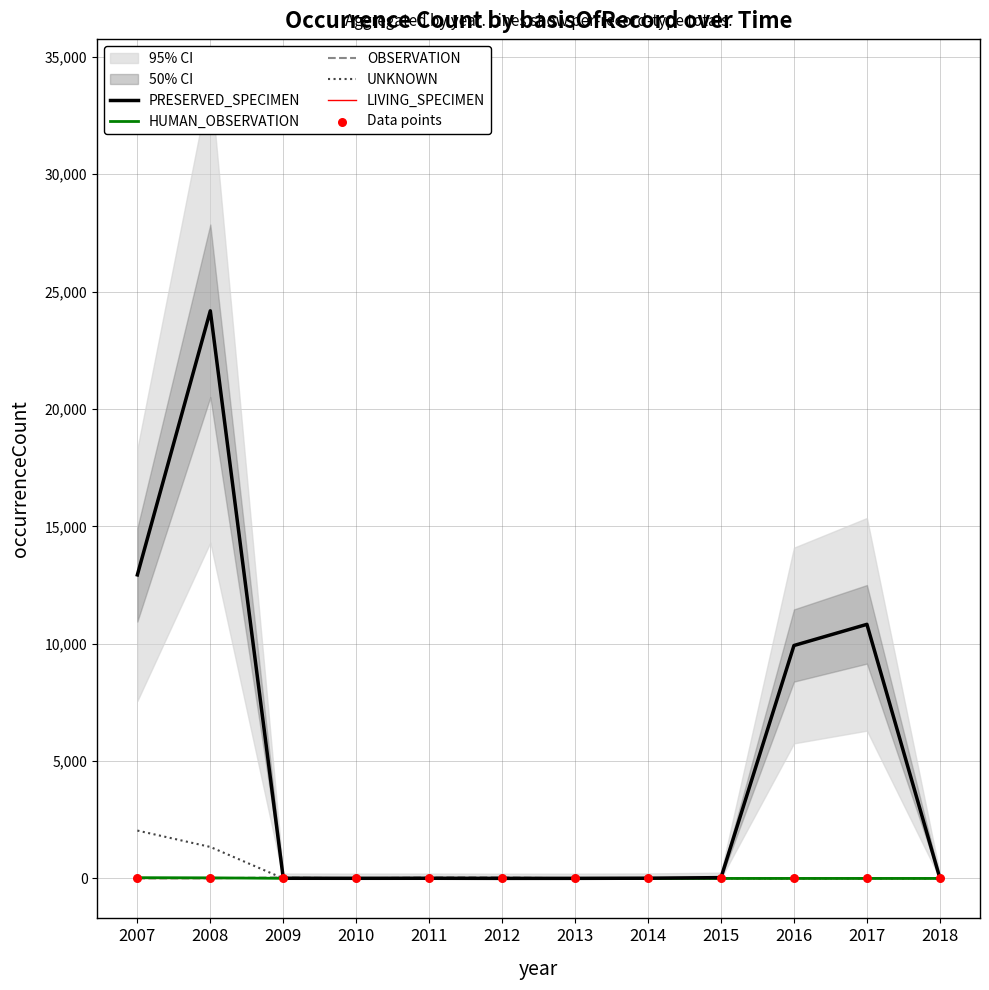

Which series has the largest Y range (max minus min)?

PRESERVED_SPECIMEN